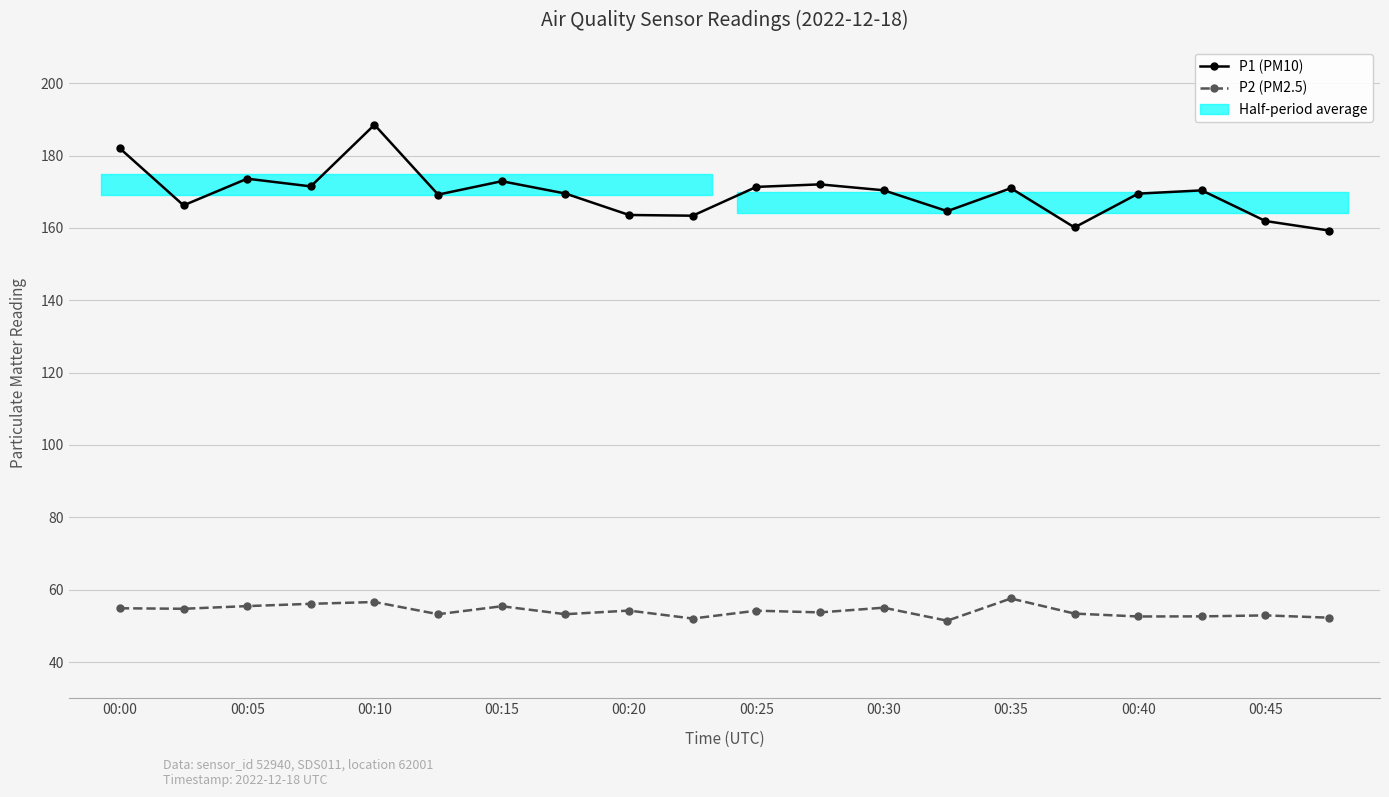

Which has a higher value, 00:45 or 19?

00:45